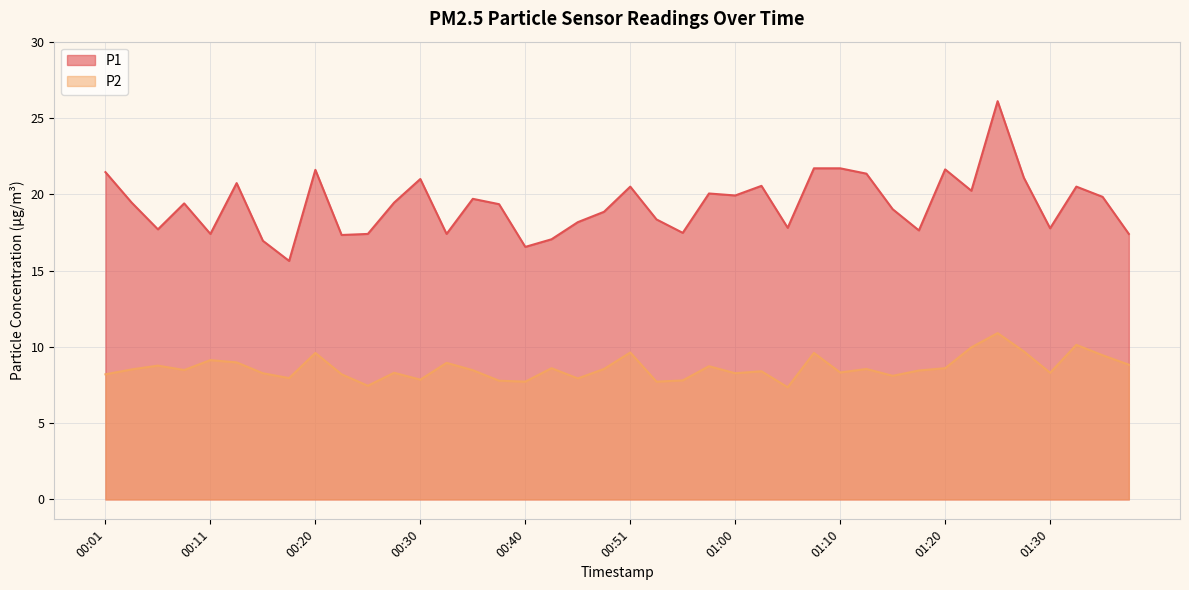

Reading right to left, list all the values displayed in this chart.

P1: 17.4	19.8	20.5	17.8	21.1	26.1	20.2	21.6	17.6	19.0	21.4	21.7	21.7	17.8	20.6	19.9	20.1	17.5	18.4	20.5	18.9	18.2	17.1	16.6	19.4	19.7	17.4	21.0	19.4	17.4	17.3	21.6	15.6	16.9	20.7	17.4	19.4	17.7	19.4	21.4
P2: 8.8	9.4	10.1	8.3	9.7	10.9	10.0	8.6	8.4	8.1	8.6	8.3	9.6	7.3	8.4	8.3	8.7	7.8	7.7	9.6	8.6	7.9	8.6	7.7	7.8	8.5	8.9	7.8	8.3	7.5	8.2	9.6	8.0	8.3	9.0	9.1	8.5	8.8	8.5	8.2